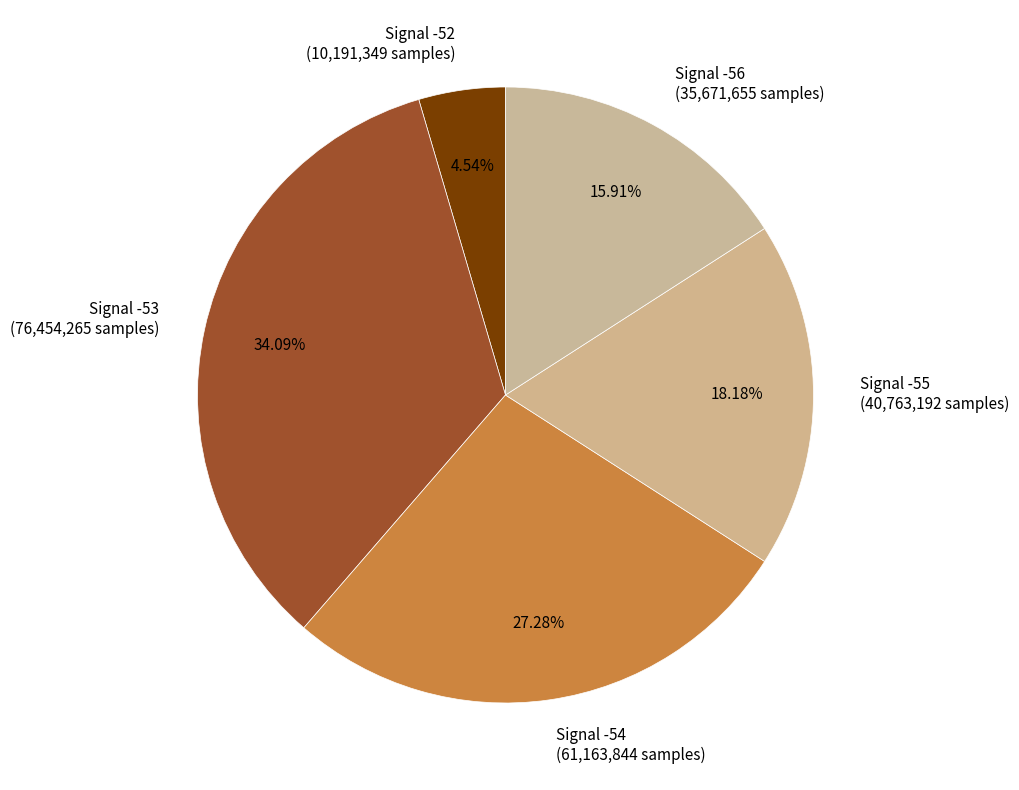

Do Signal -54 (61,163,844 samples) and Signal -56 (35,671,655 samples) together represent more than half of the pie?

No